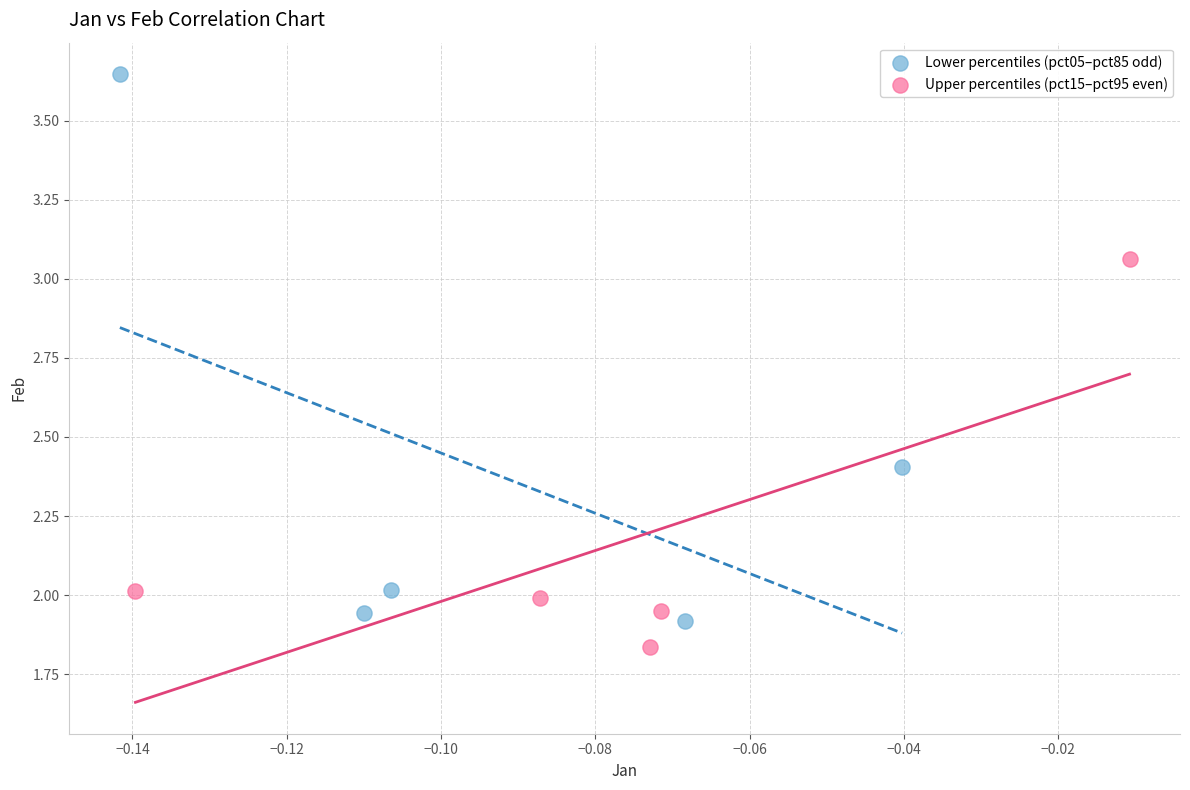

Which series has the widest spread of Y values?

Lower percentiles (pct05–pct85 odd)